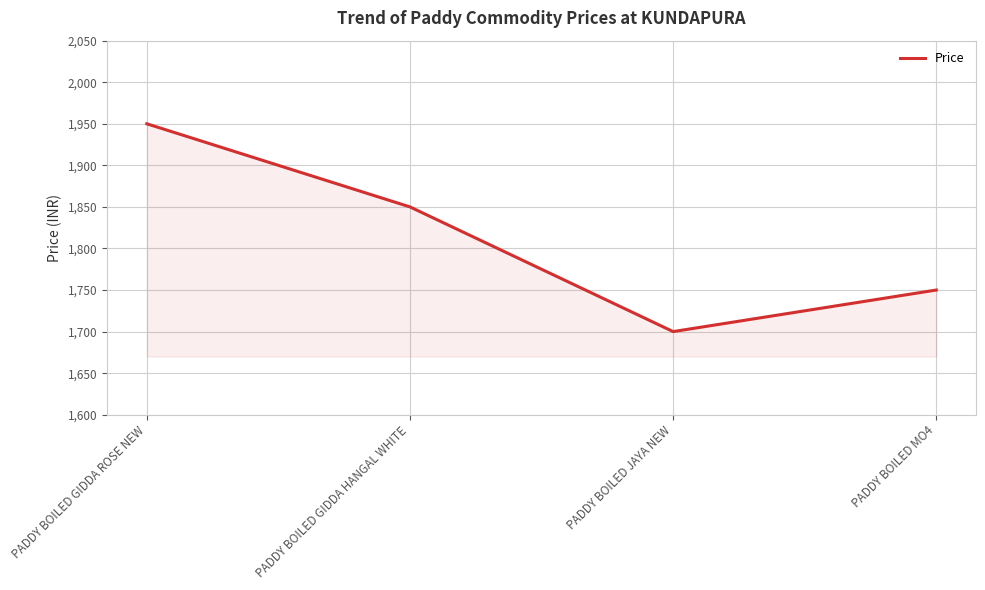

The value at PADDY BOILED GIDDA HANGAL WHITE is 628. True or false?

False